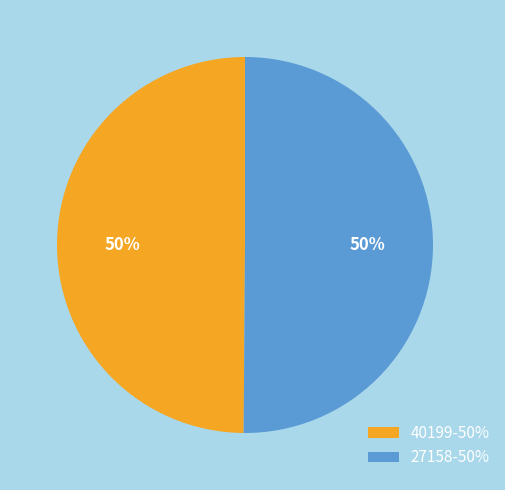

Approximately how many times larger is the value at 40199-50% compared to 27158-50%?

1.0